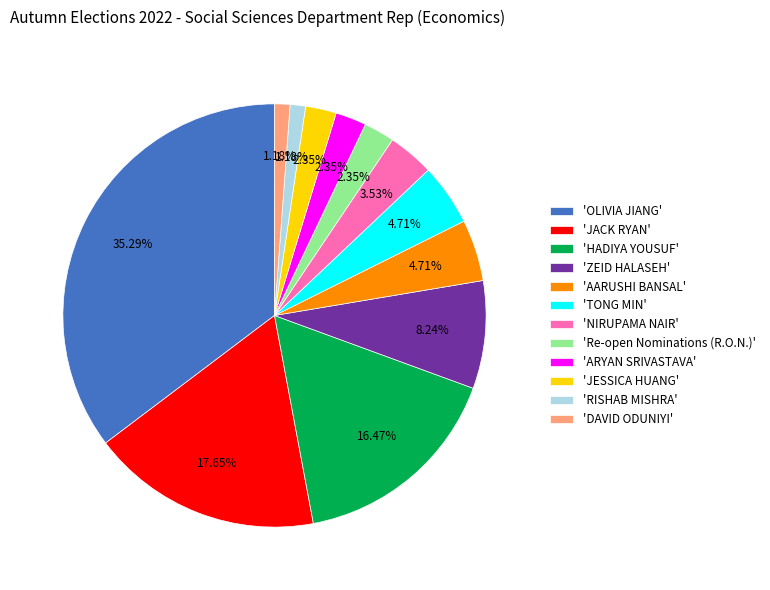

Which slice is the largest?

'OLIVIA JIANG'